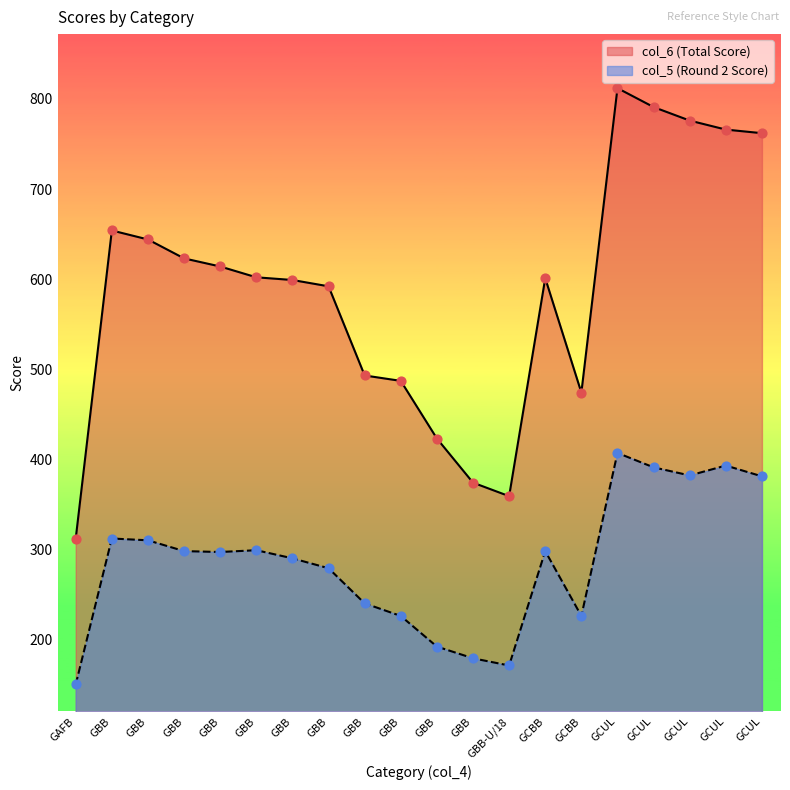

Which series reaches the minimum Y coordinate?

col_5